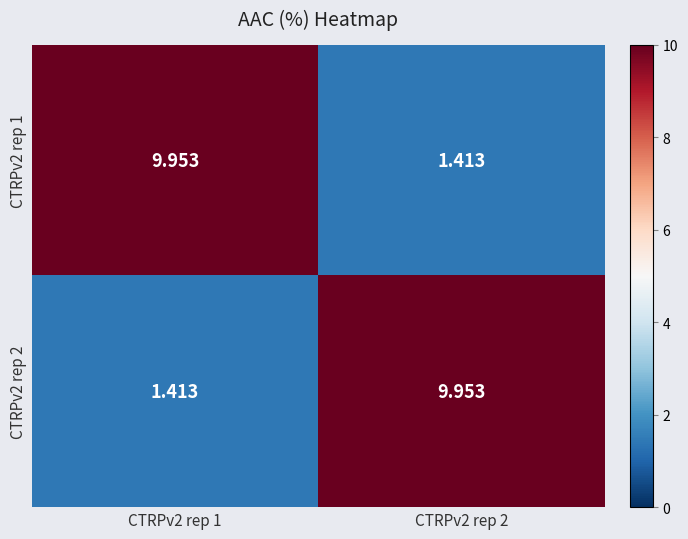

Which series has the largest range (max minus min)?

CTRPv2 rep 1